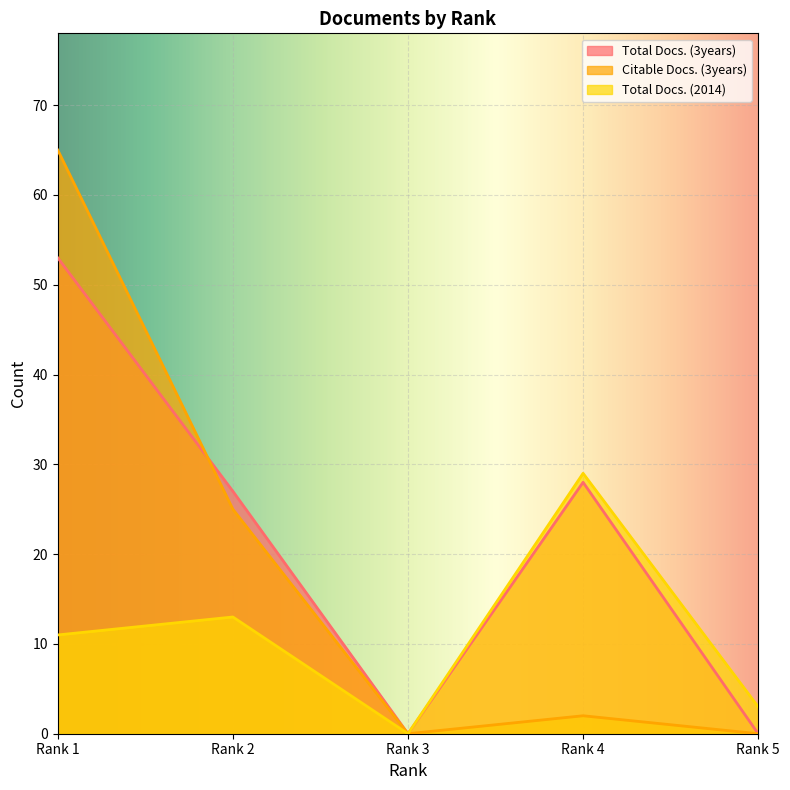

Is the value of Total Docs. (2014) at Rank 1 greater than the value of Citable Docs. (3years) at Rank 3?

Yes